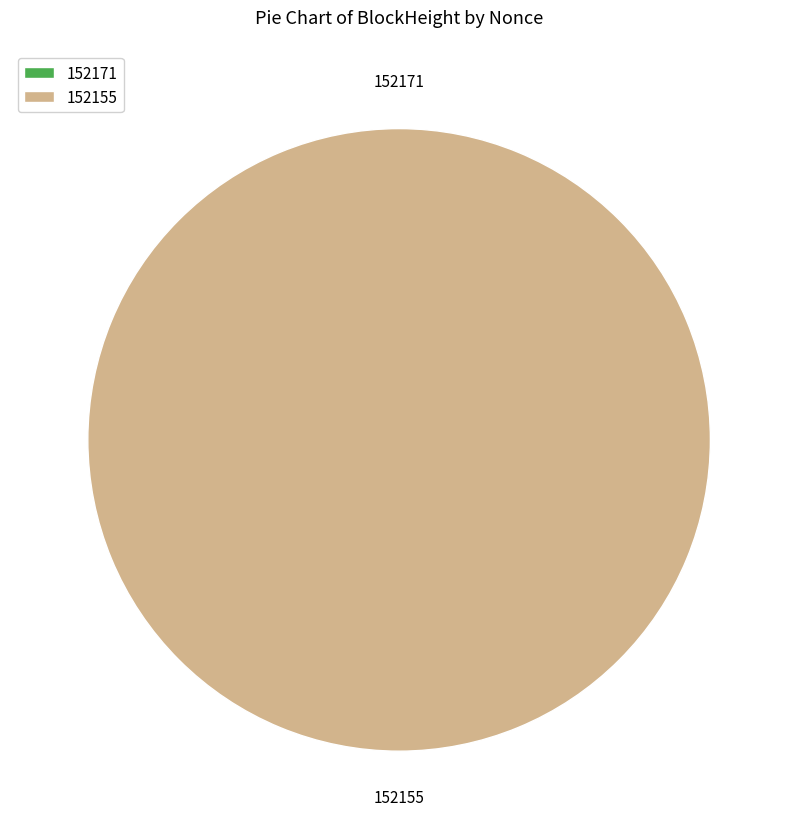

Which category has the biggest portion of the pie?

152155